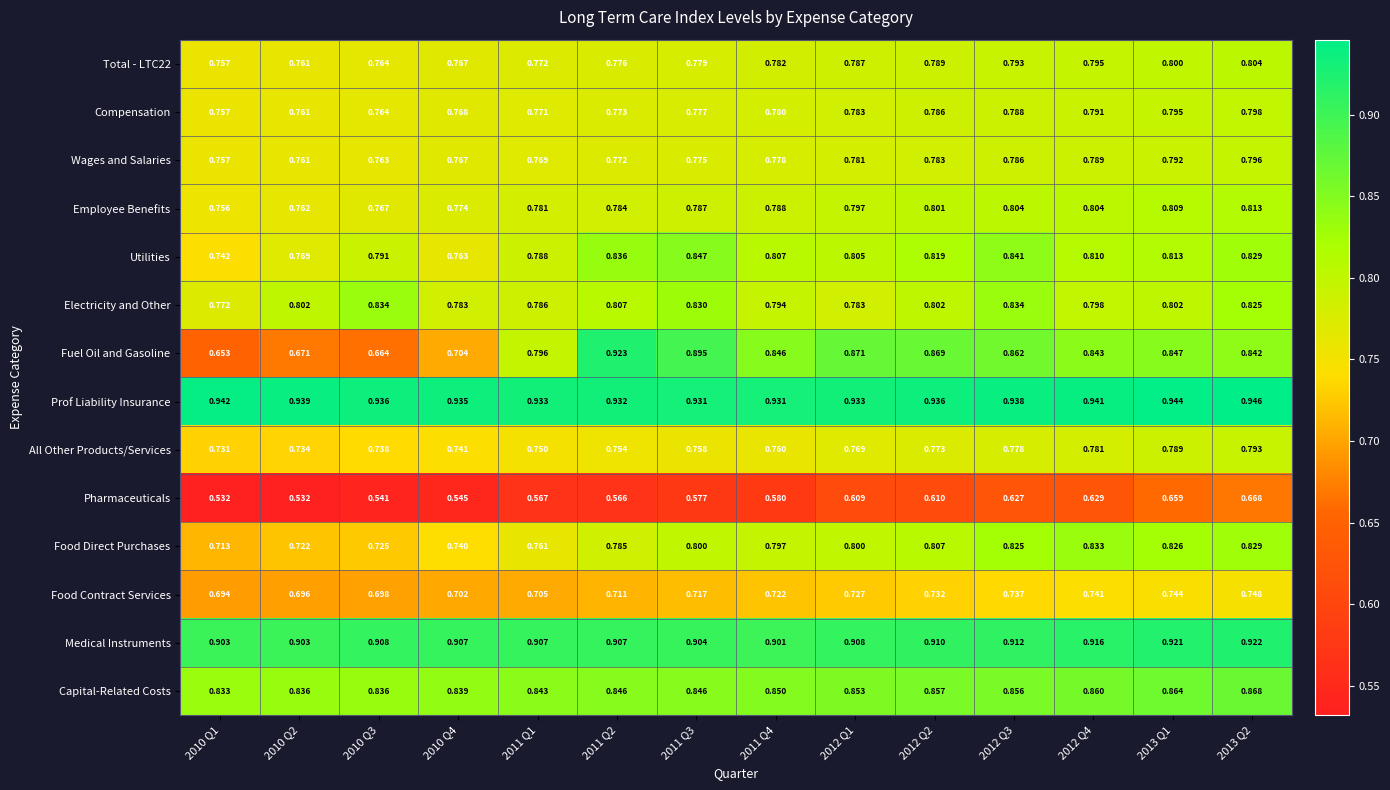

Between 2012 Q2 and 2013 Q2, which series saw the biggest shift?

Pharmaceuticals